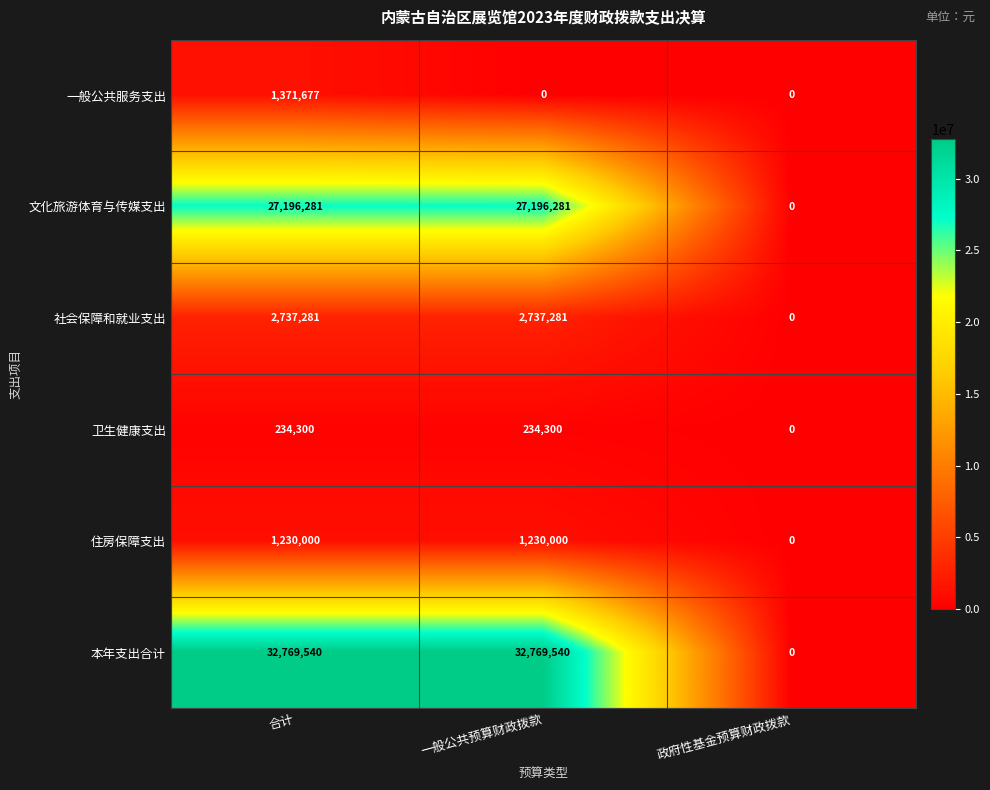

The 一般公共服务支出 series shows 1371677 at 合计. True or false?

True